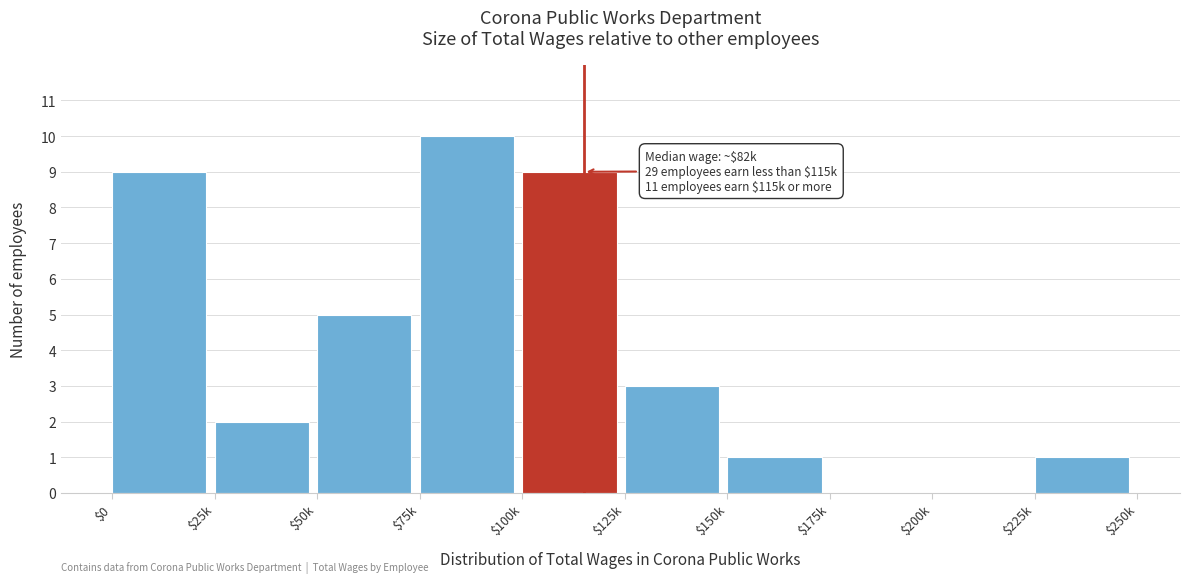

Which category has the highest value across all series?

$75k